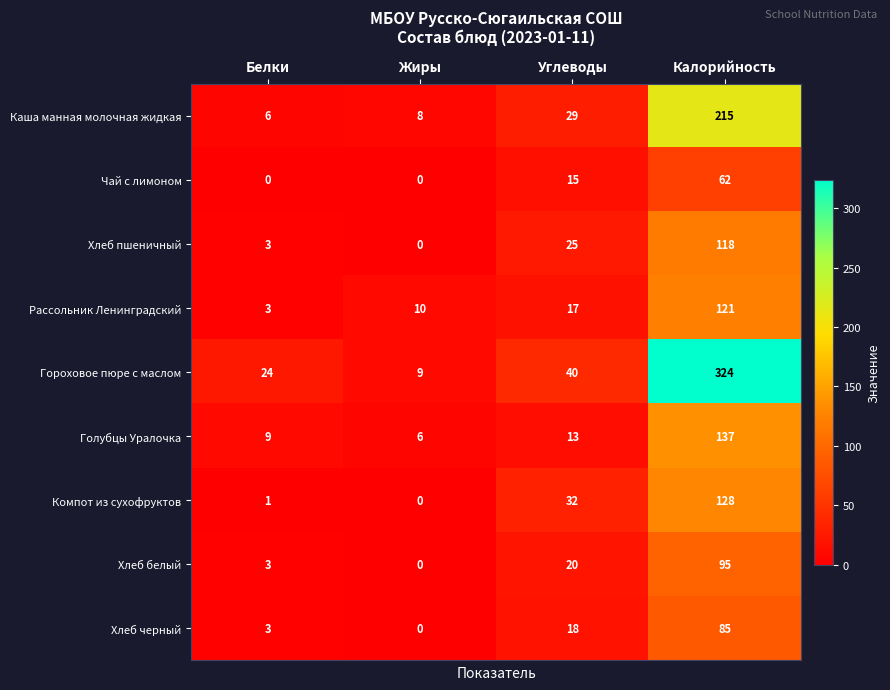

What is the difference between the maximum and minimum values in the Голубцы Уралочка series?

131